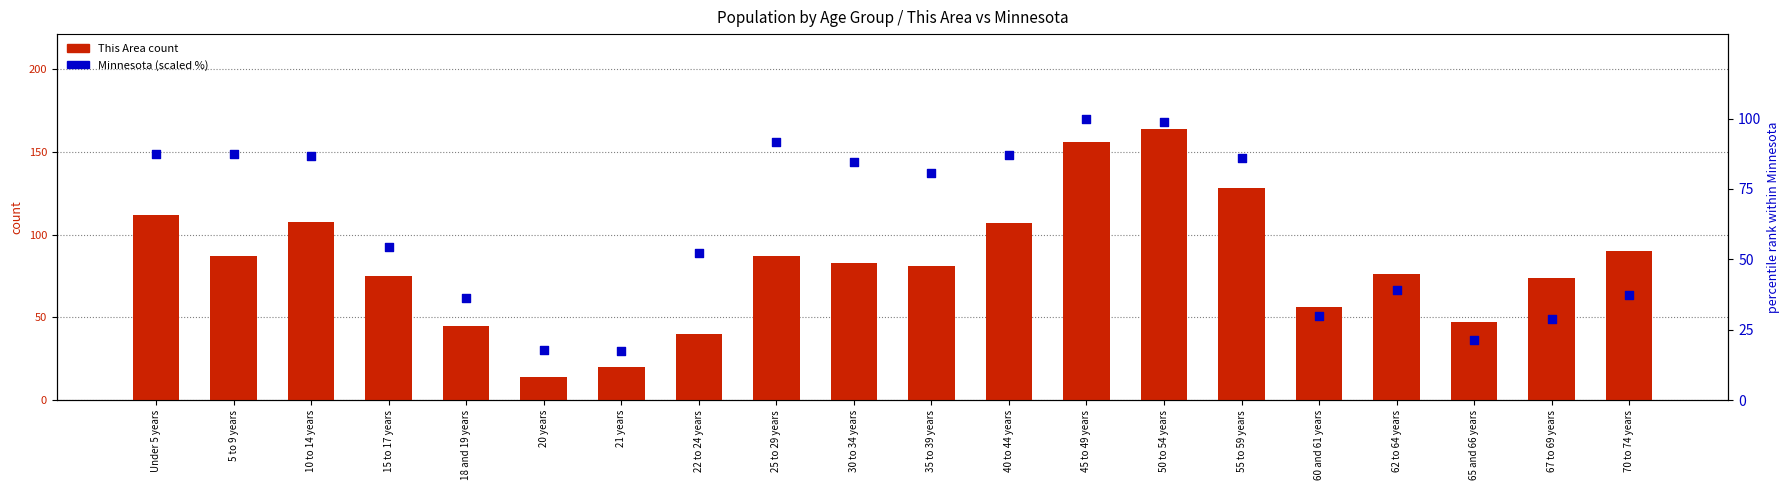

What are all the series names shown in the legend?

This Area count, Minnesota (scaled %)